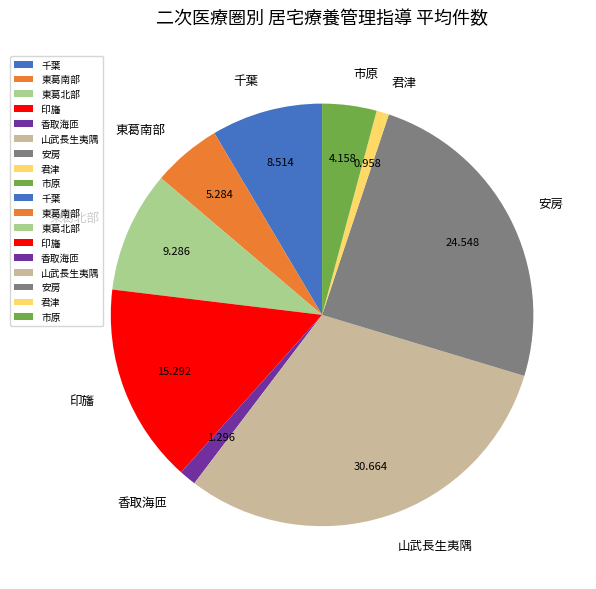

Is it true that 山武長生夷隅 is 31% of the pie?

True